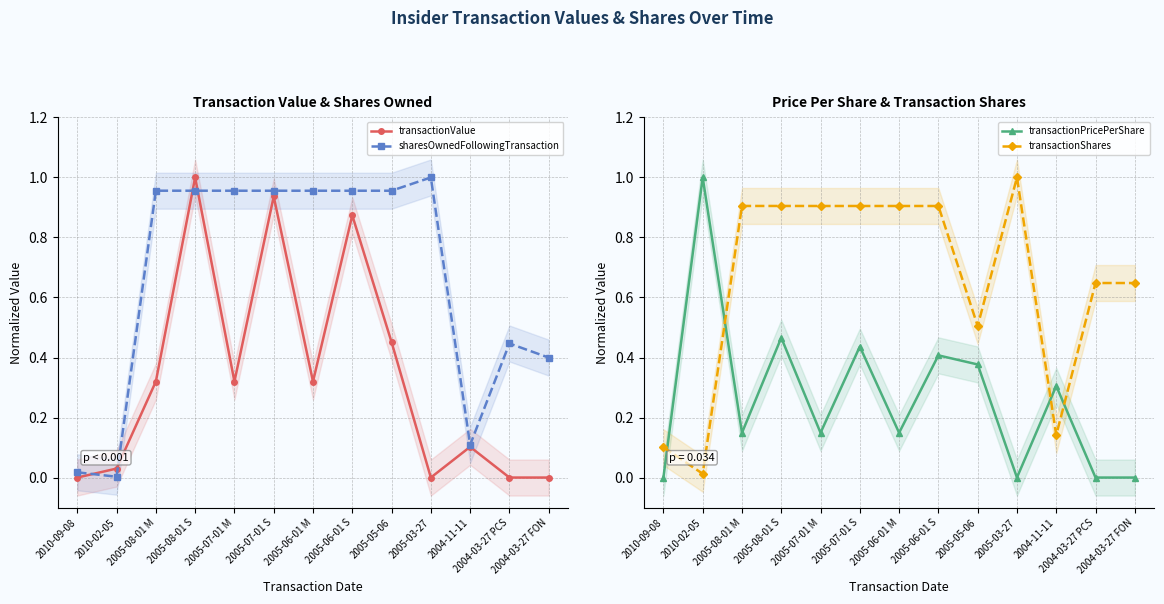

Is the value of transactionShares at 2005-08-01 S greater than the value of transactionValue at 2004-03-27 FON?

Yes